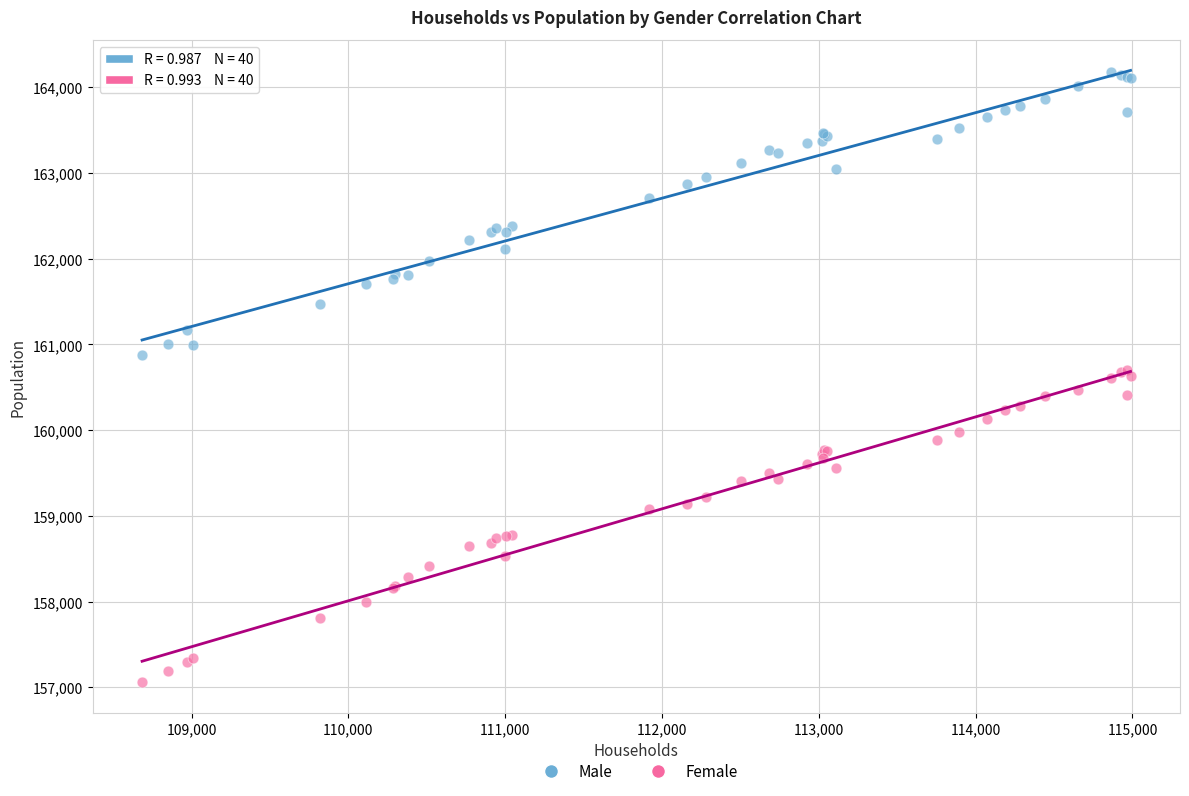

Which series reaches the minimum Y coordinate?

Female